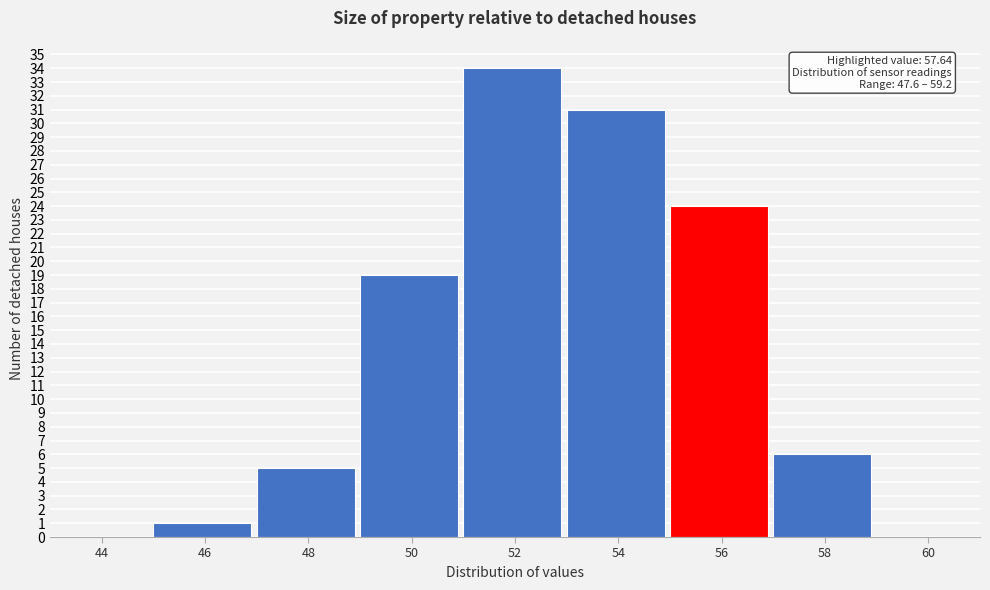

Reading left to right, what are all the values shown in this chart?

44=0	46=1	48=5	50=19	52=34	54=31	56=24	58=6	60=0